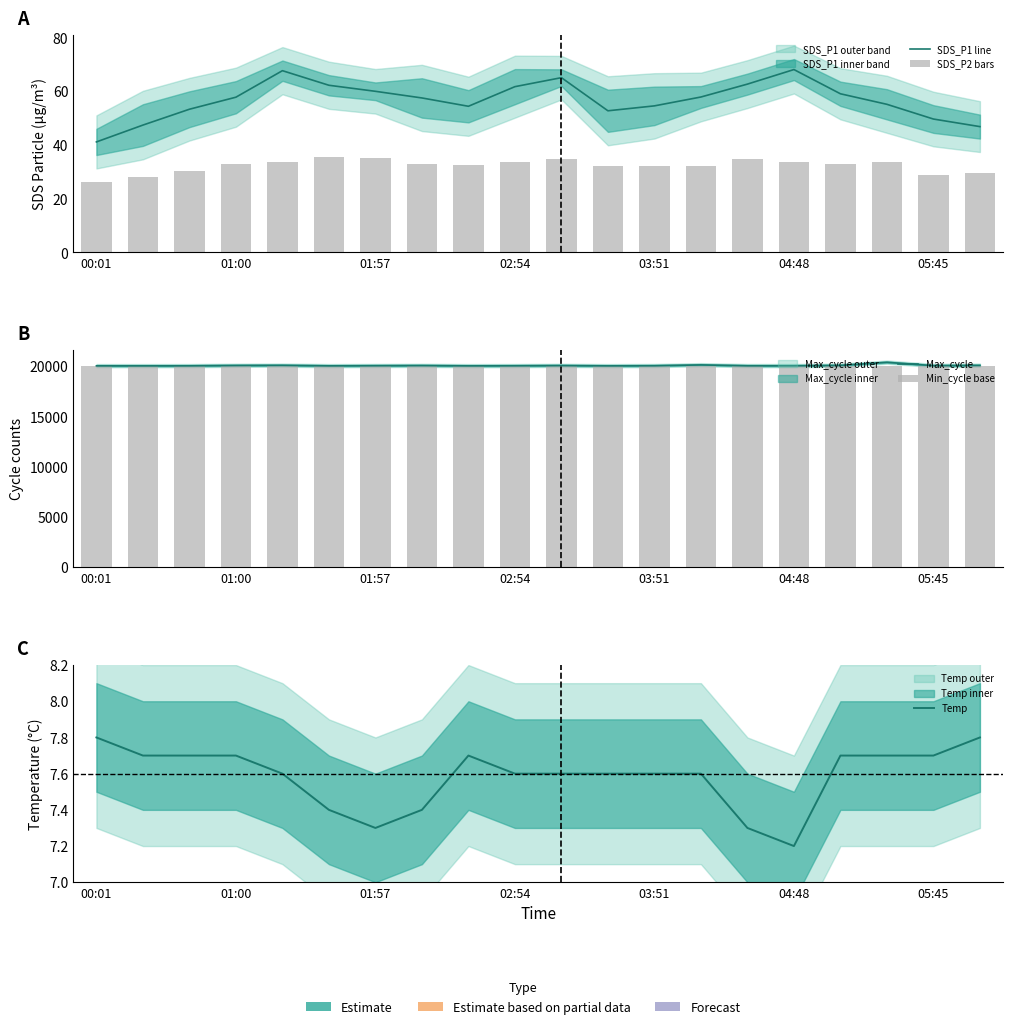

What is the value of the SDS_P1 line bar at the 7th from the left?

60.0